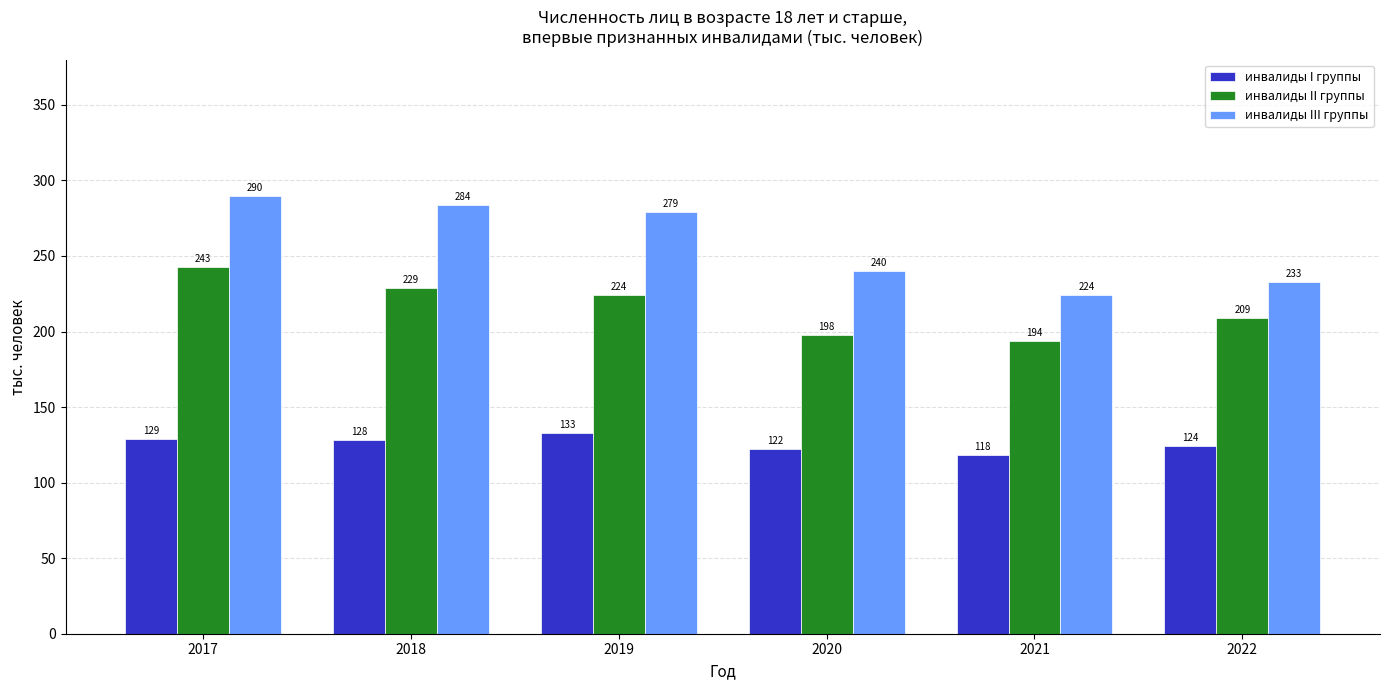

What is the difference between the highest and lowest values at 2019?

146